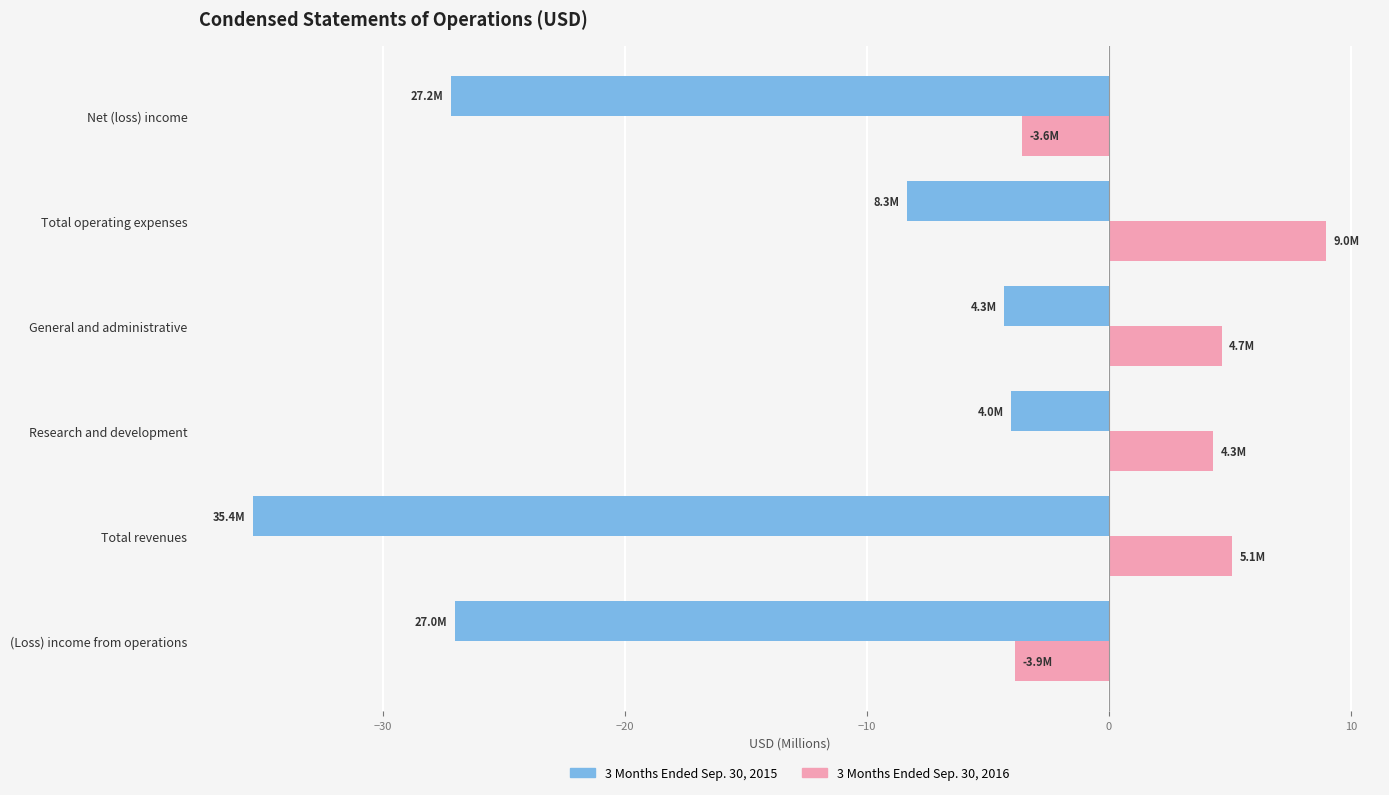

How many distinct data groups are displayed?

2